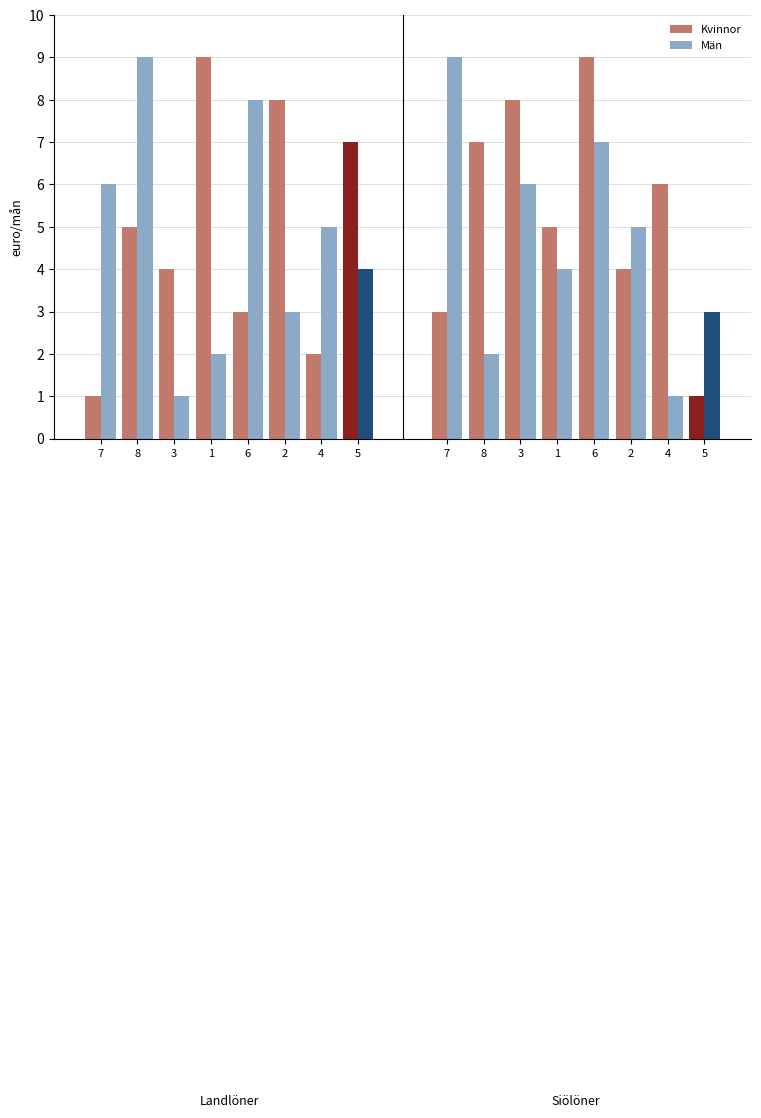

What is the value of the Kvinnor bar at the 3rd from the left?

4